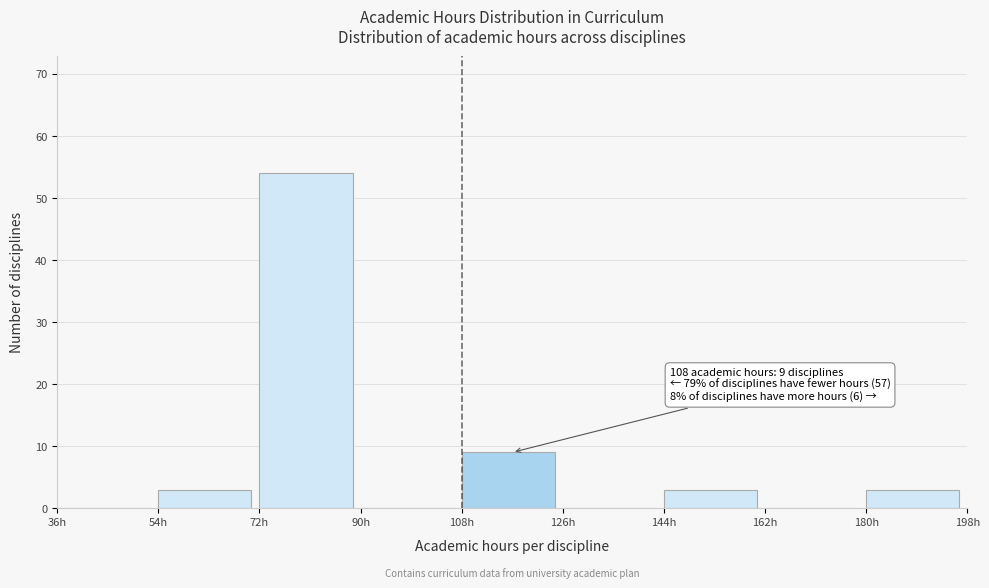

Which range on the x-axis has the tallest bar?

72 to 90